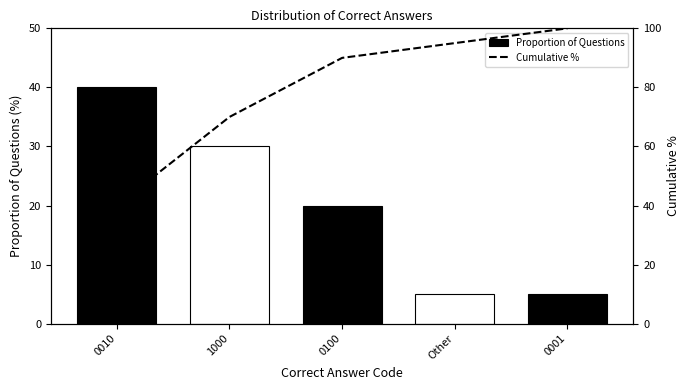

Rank the series by their maximum value, from lowest to highest.

Proportion of Questions, Cumulative %